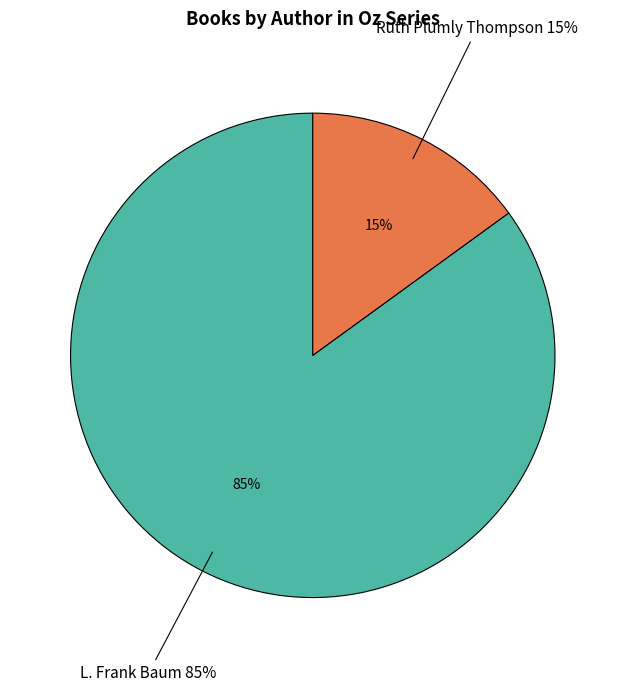

How many slices are in this pie chart?

2